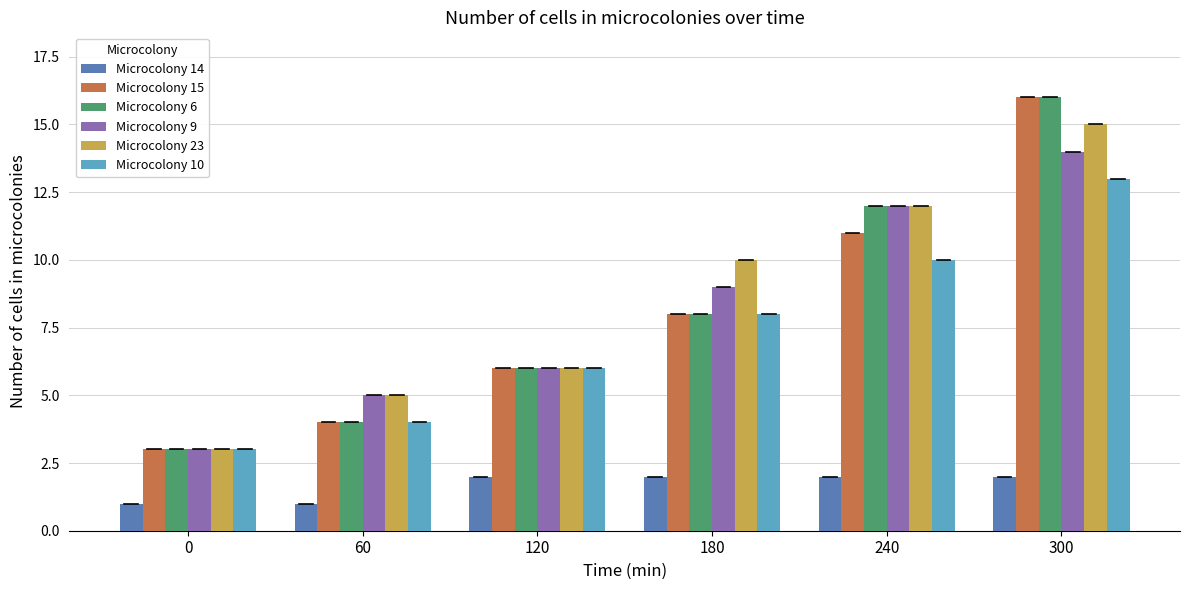

Reading right to left, transcribe all the data shown in this chart.

Microcolony 14: 2	2	2	2	1	1
Microcolony 15: 16	11	8	6	4	3
Microcolony 6: 16	12	8	6	4	3
Microcolony 9: 14	12	9	6	5	3
Microcolony 23: 15	12	10	6	5	3
Microcolony 10: 13	10	8	6	4	3